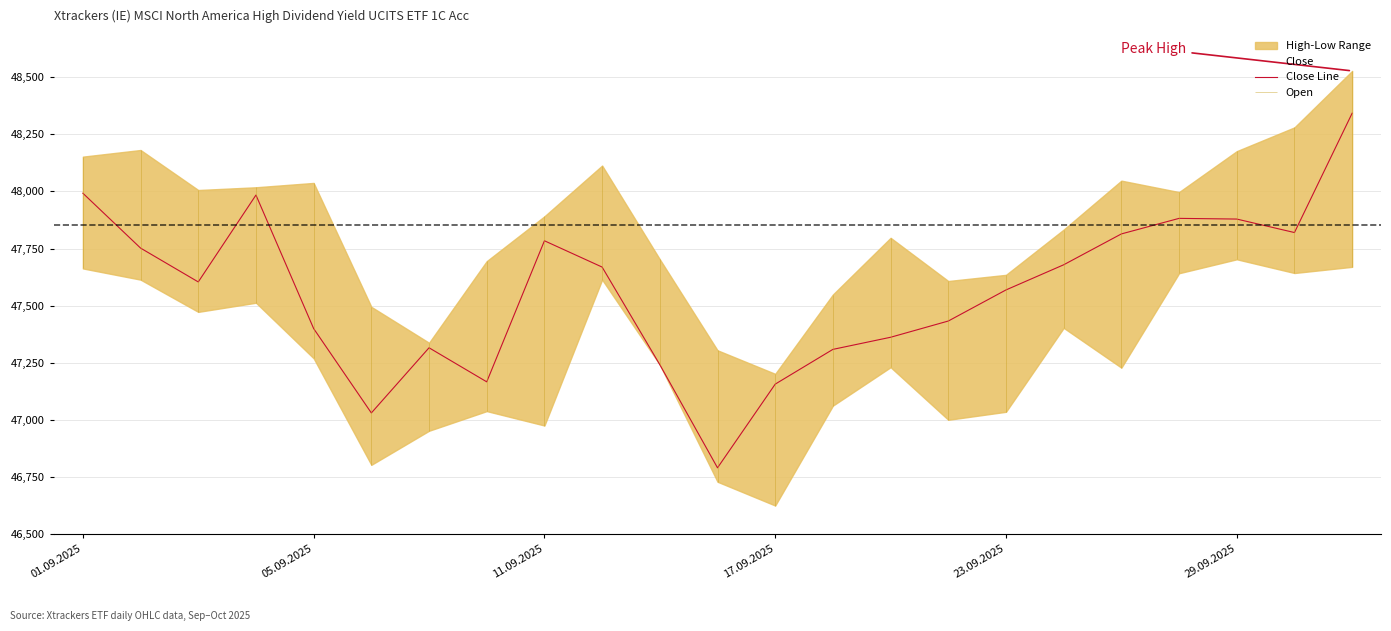

What is the greatest value displayed?

48342